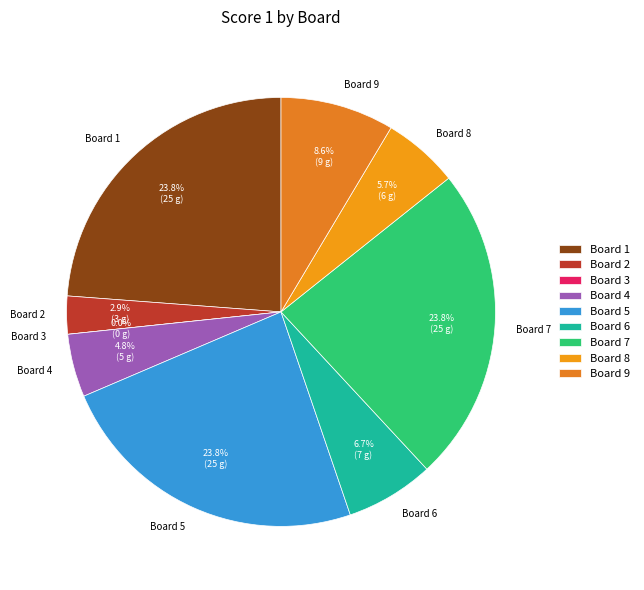

Which slice is the largest?

Board 1